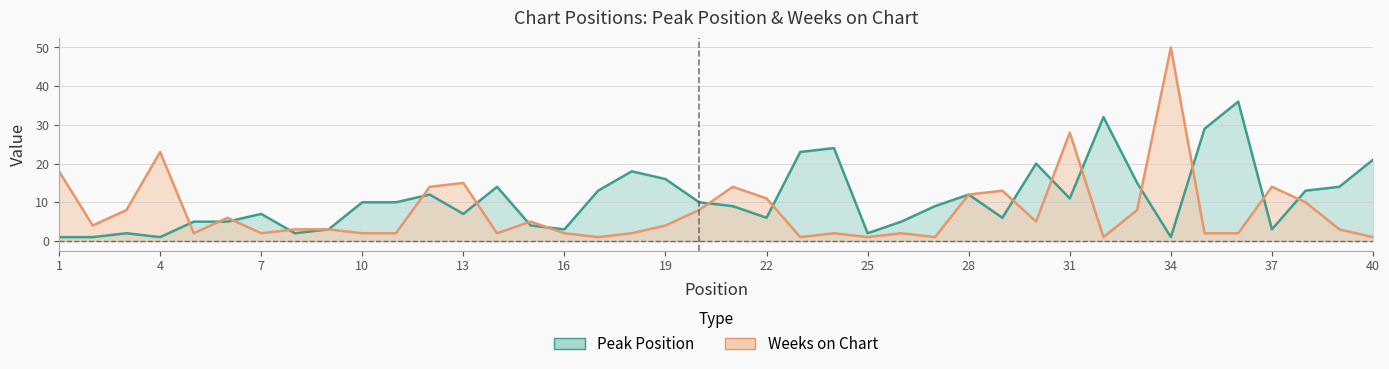

Which series changed the most between 9 and 40?

Peak Position